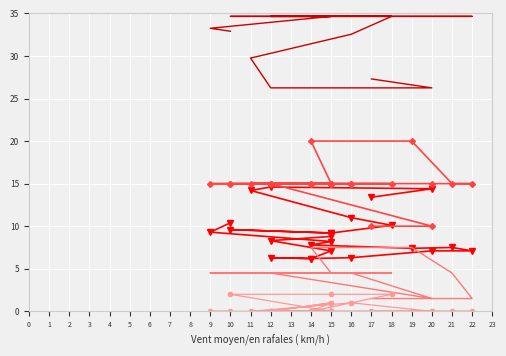

Where is Précipitation (mm) nearest to the value 1?

16